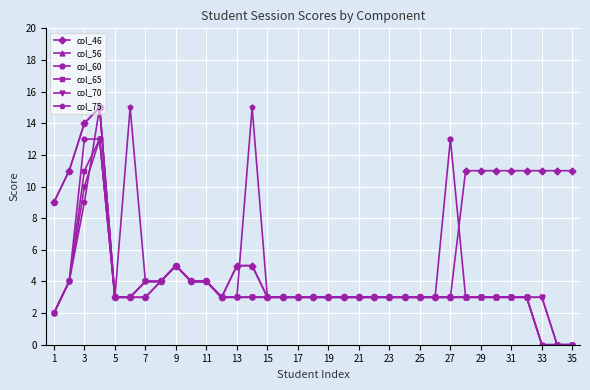

What is the maximum value shown in the chart?

15